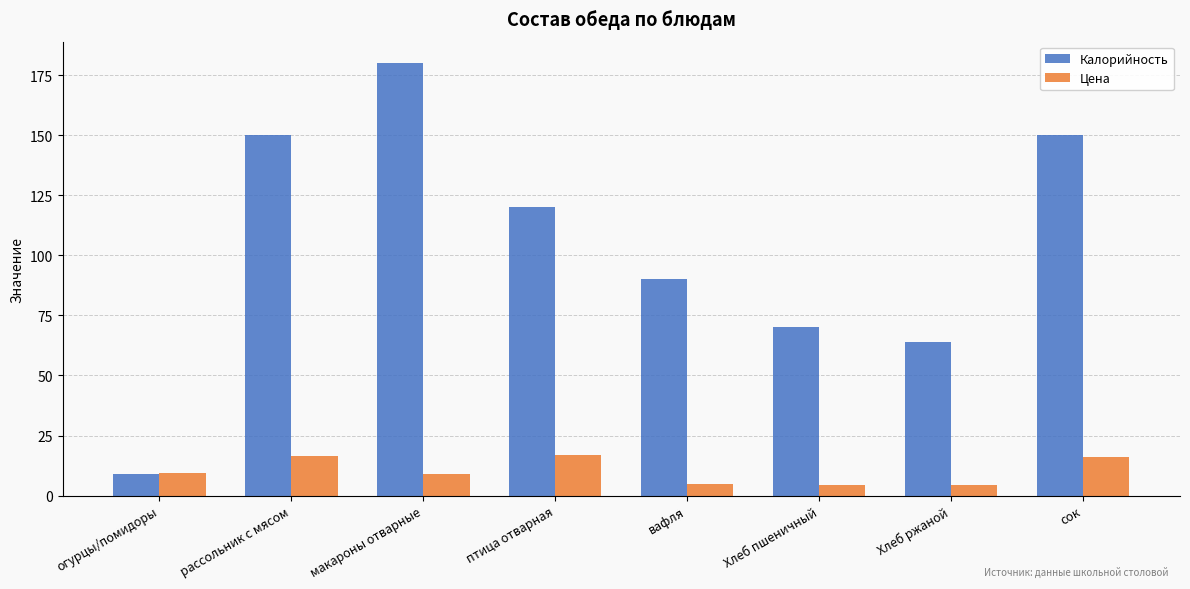

Which series changed the most between Хлеб пшеничный and сок?

Калорийность